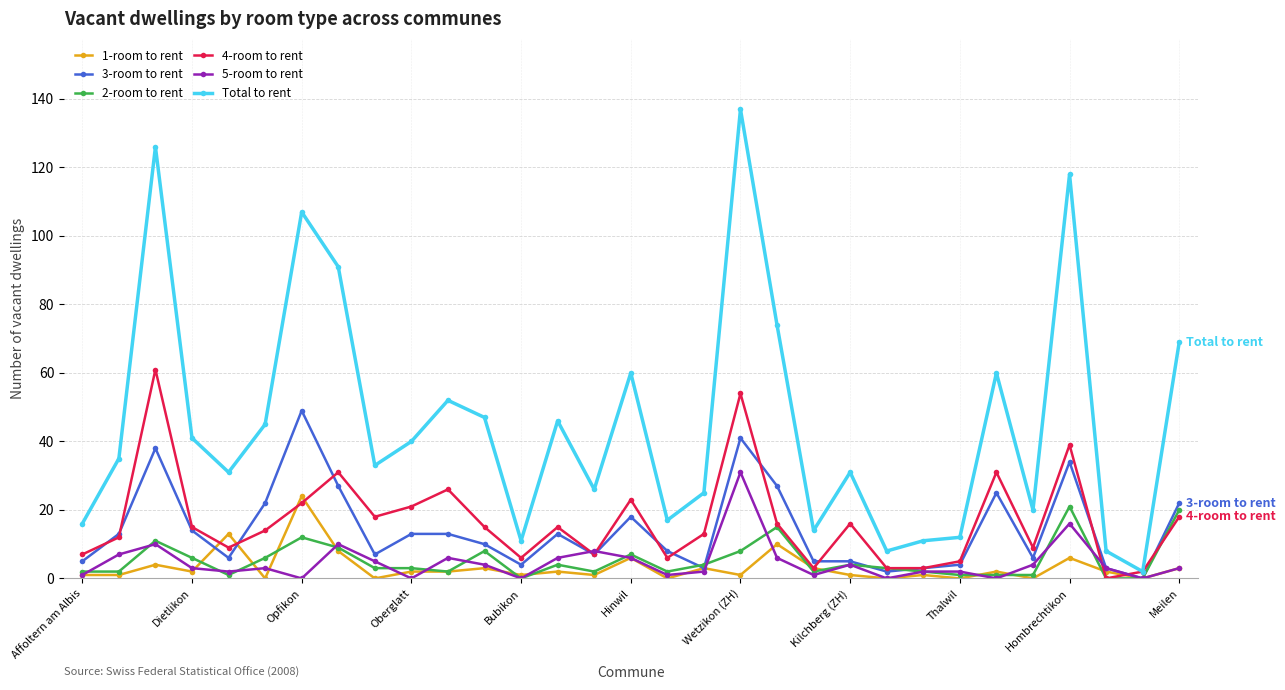

After their last crossing, which series has the higher values: 1-room to rent or 3-room to rent?

3-room to rent